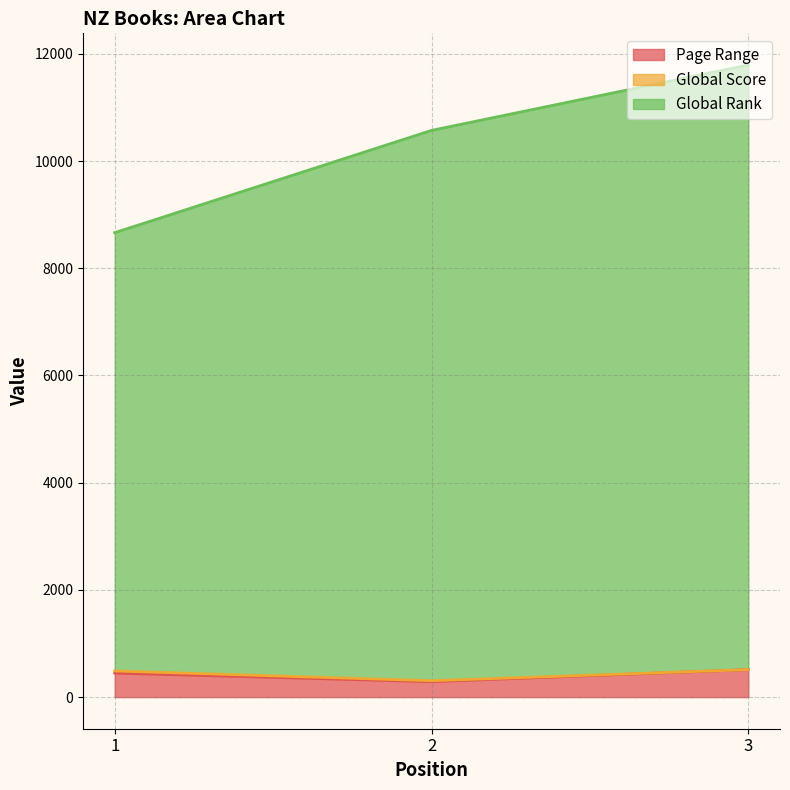

What is the highest value of the Page Range series?

512